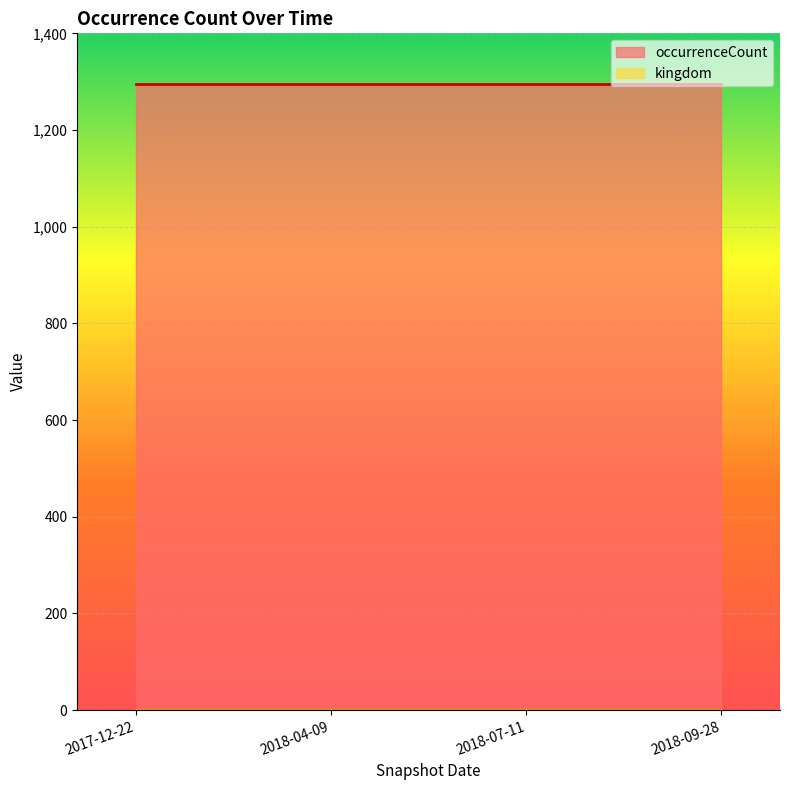

Which series has the largest total across all categories?

occurrenceCount